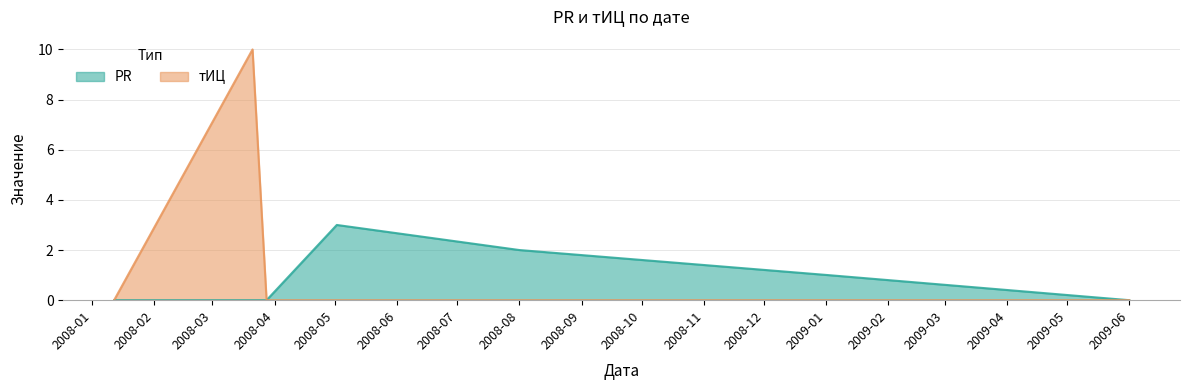

Does the chart display data point markers on the line(s)?

No